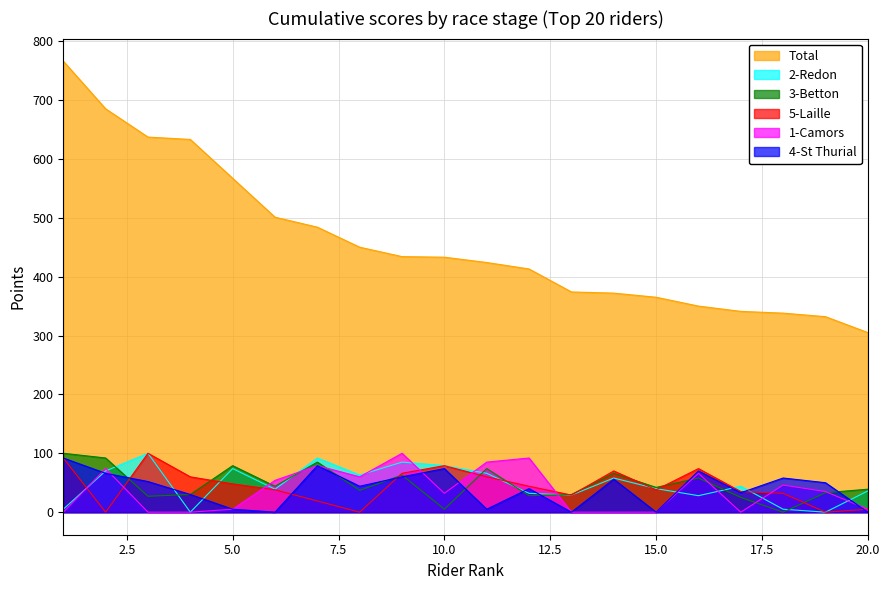

How many lines are shown in the chart?

6